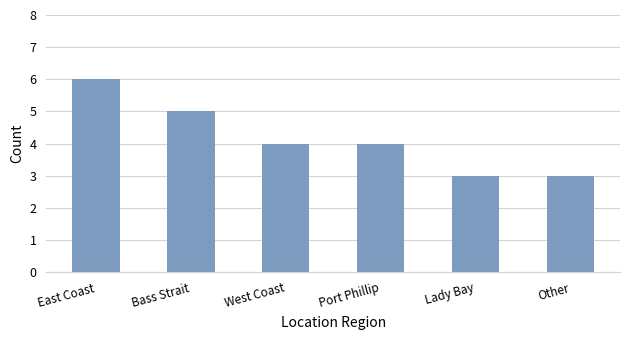

What is the difference between the second highest and minimum values?

2